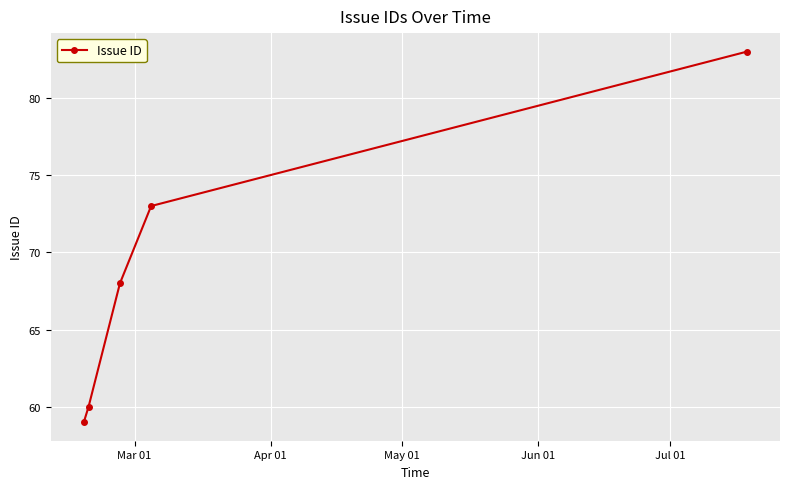

What is the minimum value shown in the chart?

59